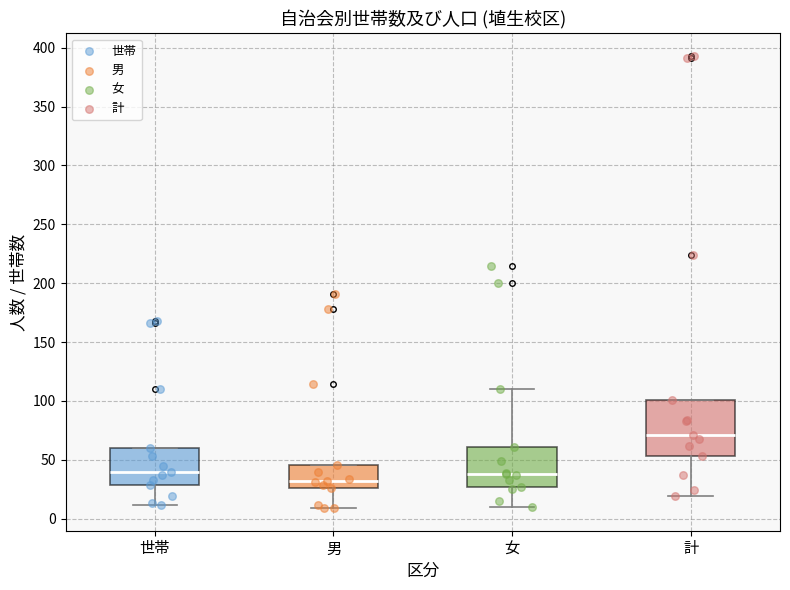

Reading left to right, read every box against the y-axis: the position of its median line, the range the box covers, and the ends of its whiskers. The values are not printed on the chart, so give them approximately, as read against the axis.

世帯: median 40, box 30 to 60, whiskers 10 to 60
男: median 30, box 25 to 45, whiskers 10 to 45
女: median 40, box 25 to 60, whiskers 10 to 110
計: median 70, box 55 to 100, whiskers 20 to 100